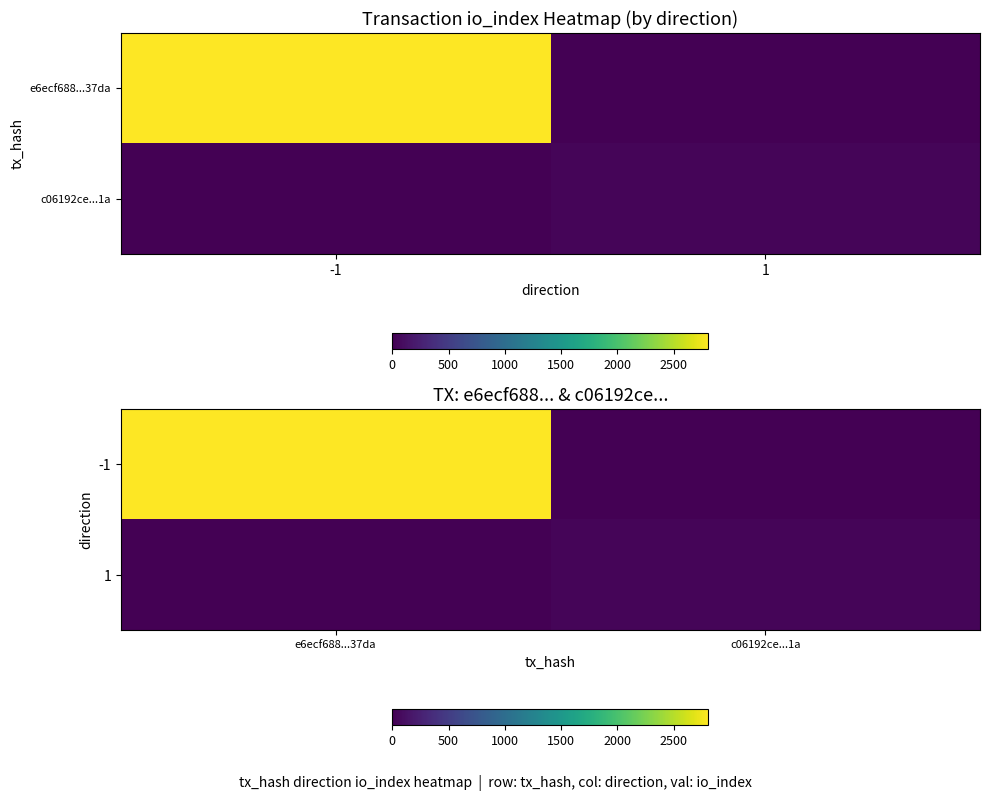

The -1 series shows 2810 at e6ecf688...37da. True or false?

True